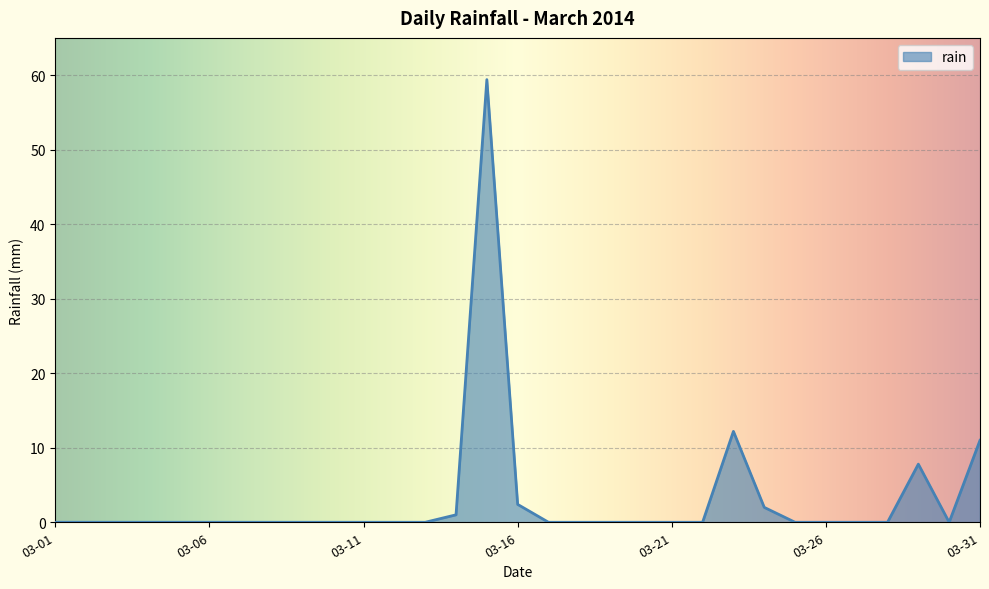

What is the difference between the maximum and minimum values?

59.4